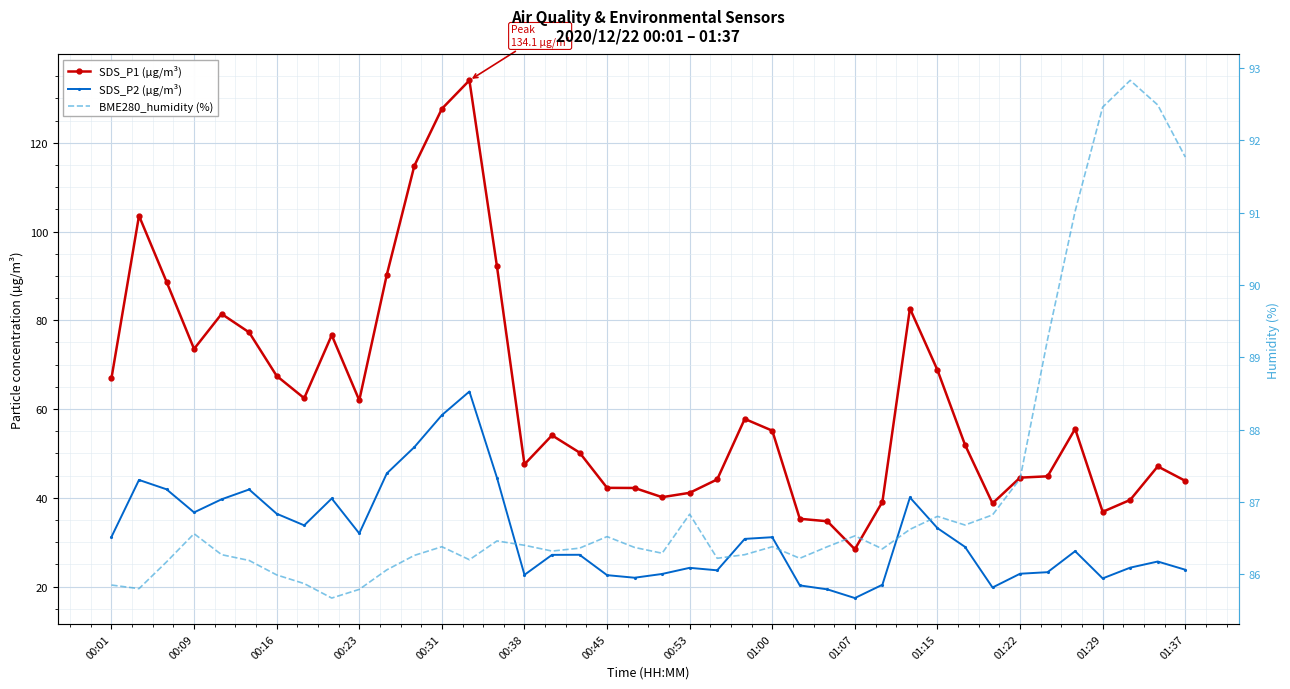

What are all the series names shown in the legend?

SDS_P1 (µg/m³), SDS_P2 (µg/m³), BME280_humidity (%)